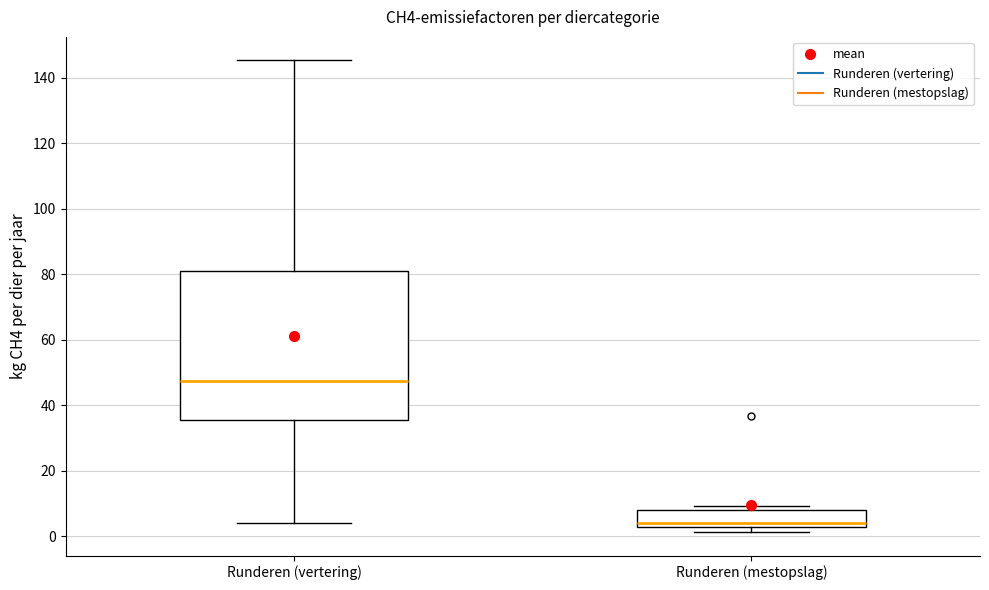

Where does the upper whisker of the box for Runderen (vertering) end on the y-axis? The values are not printed on the chart, so give them approximately, as read against the axis.

146